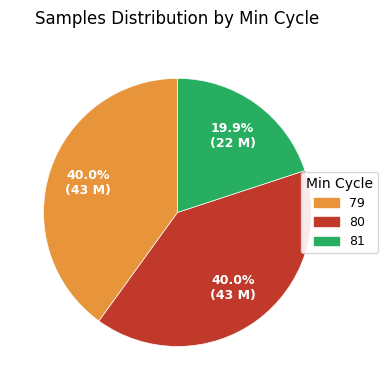

Which category has the smallest portion of the pie?

81